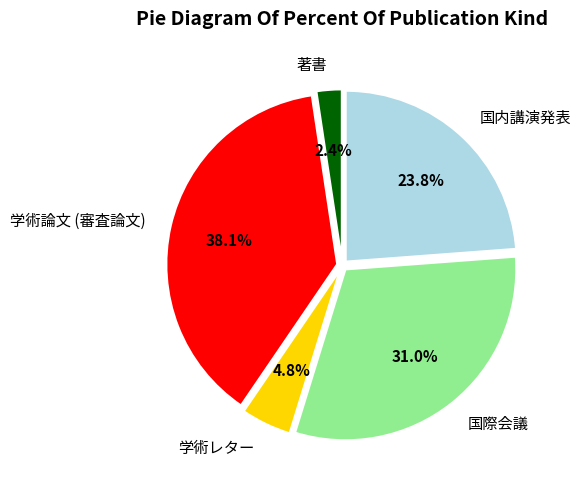

The 著書 slice represents 10% of the pie. True or false?

False